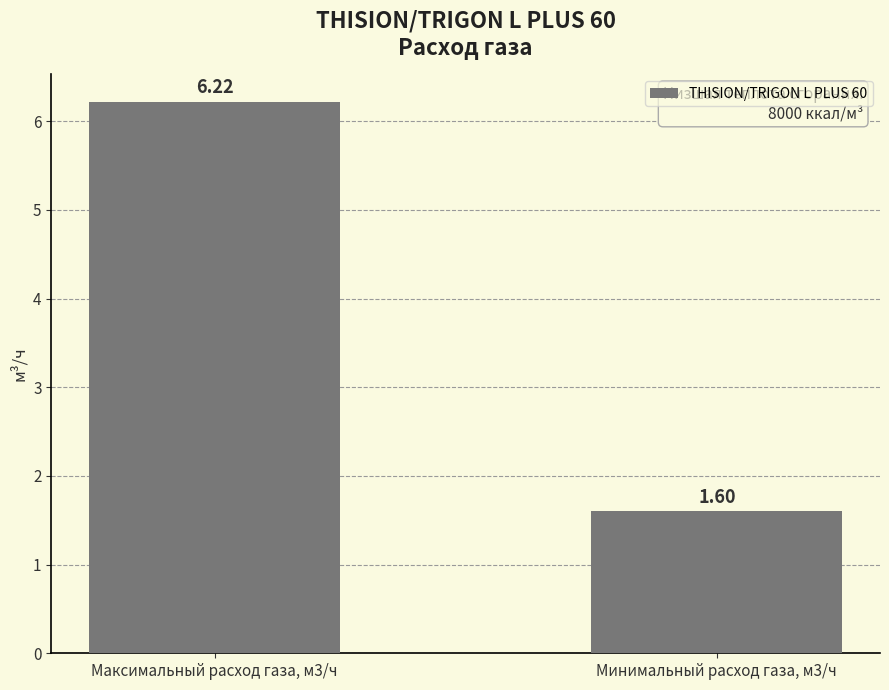

List the labels in order of value, smallest first.

Минимальный расход газа, м3/ч, Максимальный расход газа, м3/ч